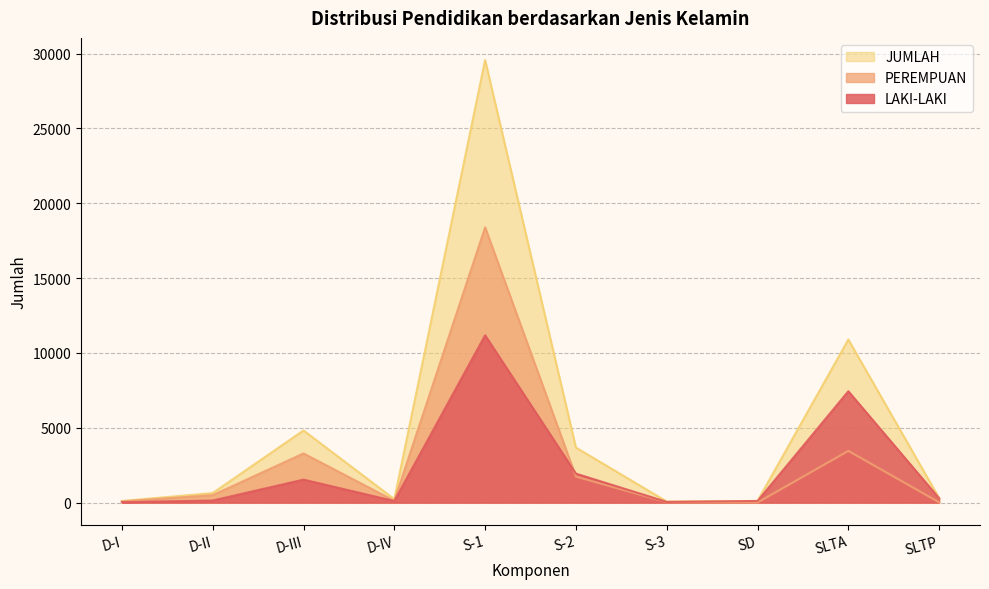

What position from the right is S-2?

5